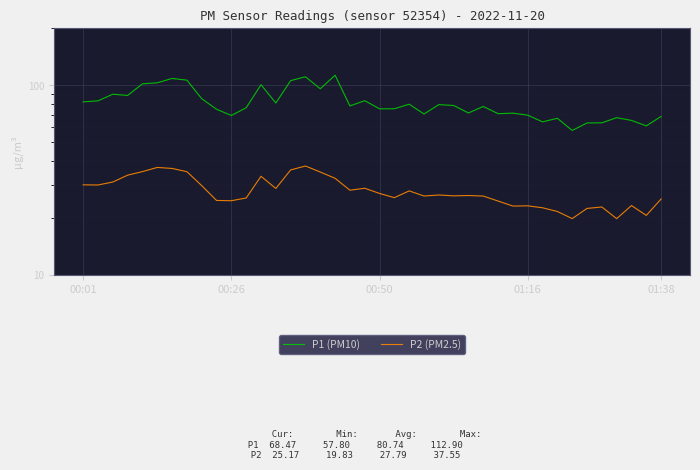

Is this an area chart (filled region under the line)?

No